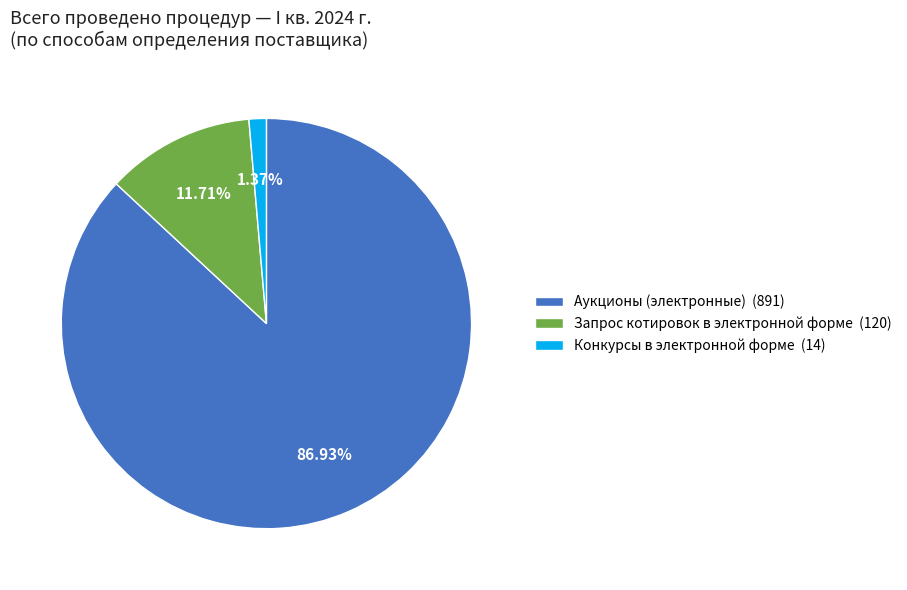

How many segments does this pie chart have?

3